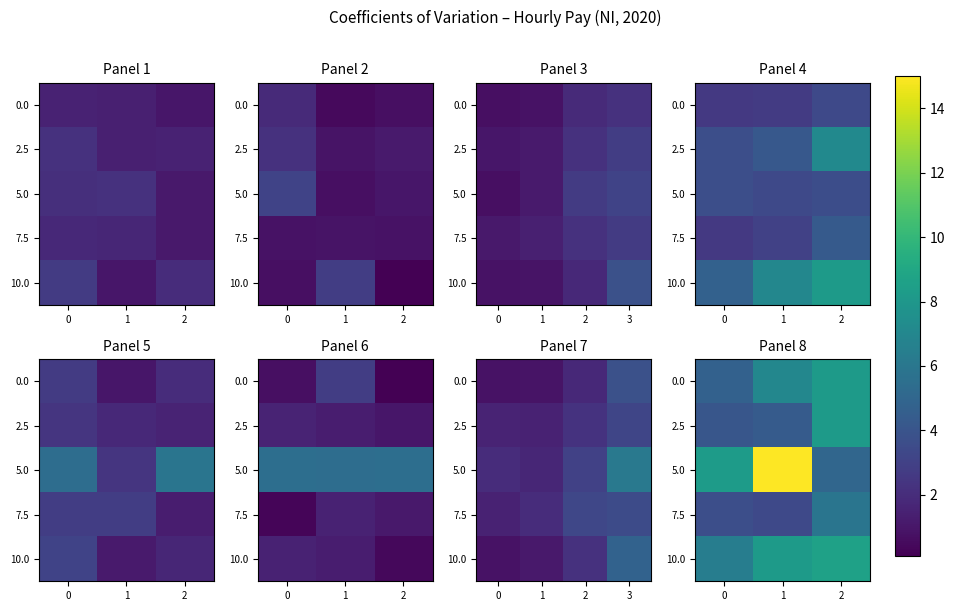

What is the difference between the maximum and minimum values in the 7.5 series?

2.5